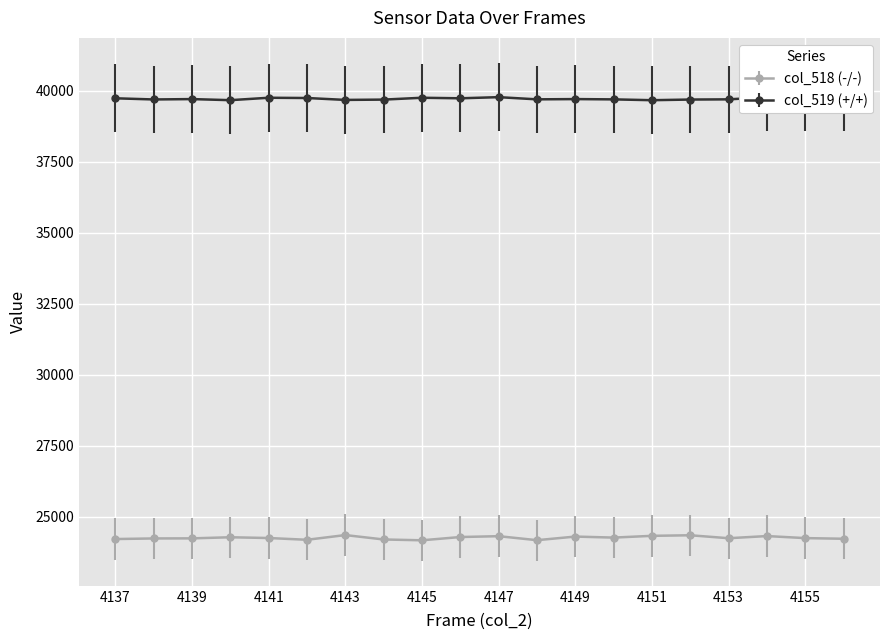

How many lines are shown in the chart?

2